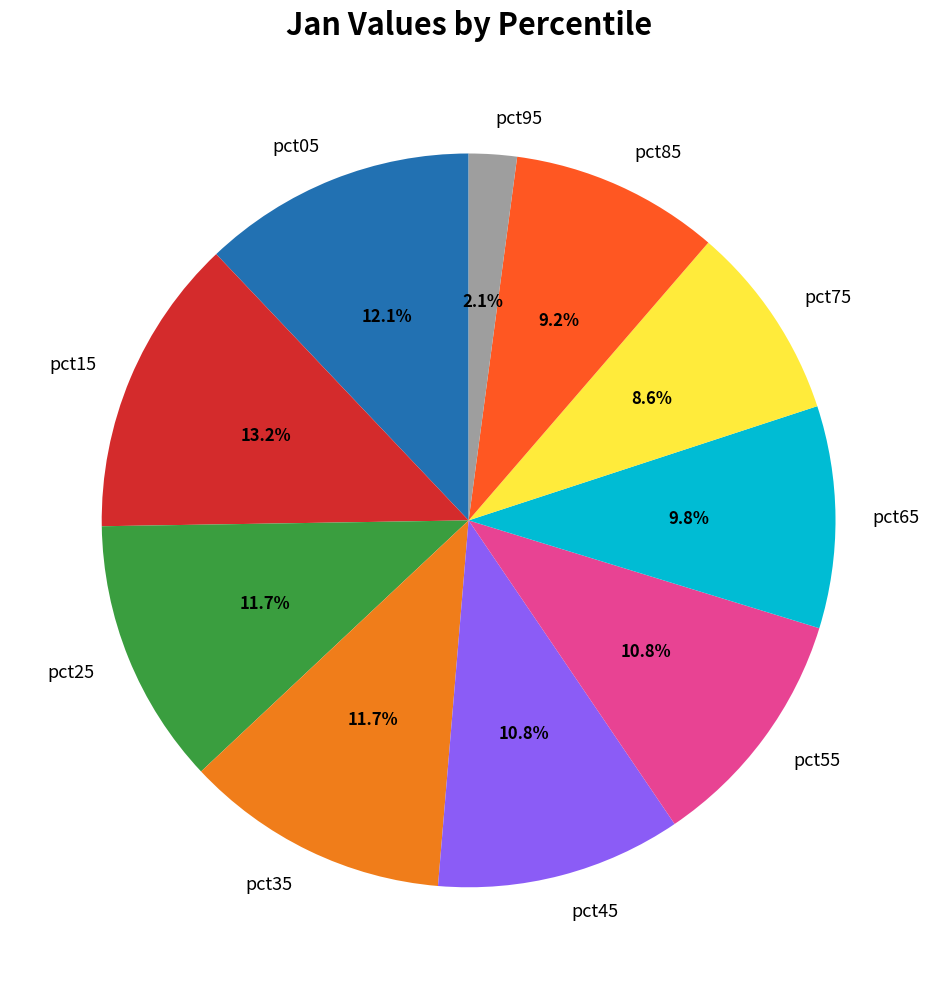

What percentage is the pct75 slice, to the nearest percent?

9%